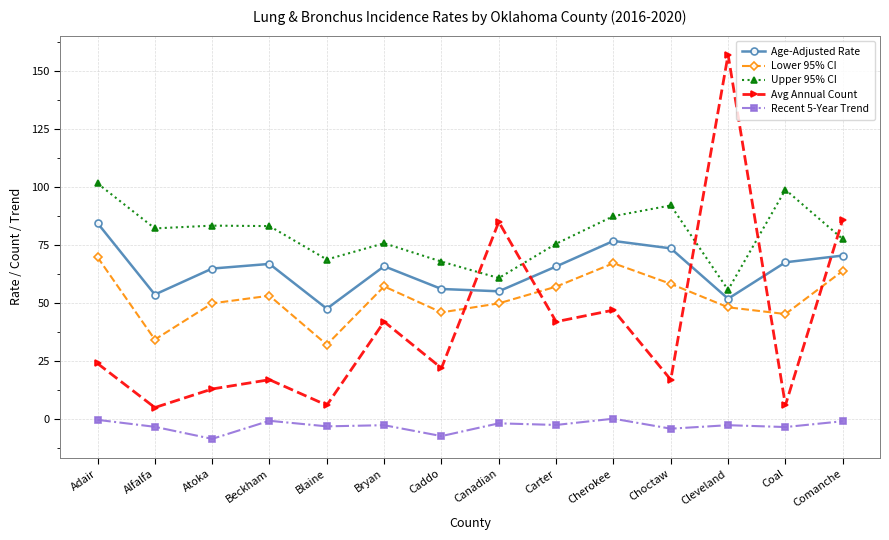

Is this an area chart (filled region under the line)?

No